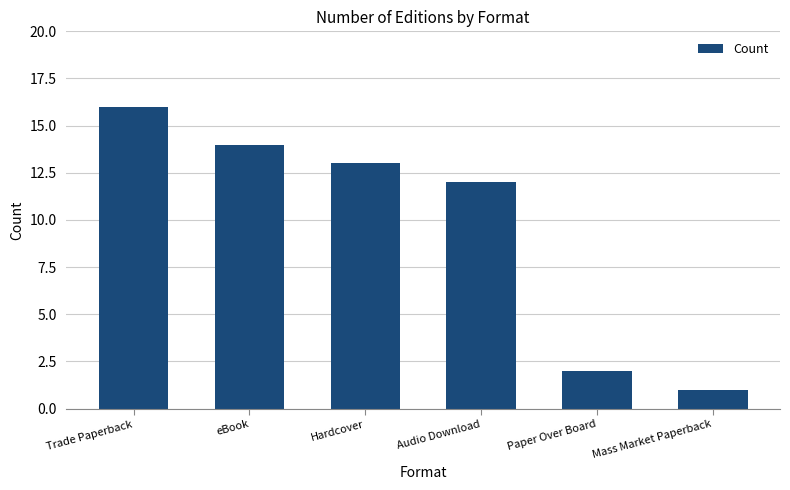

What is the label of the 4th bar from the right?

Hardcover